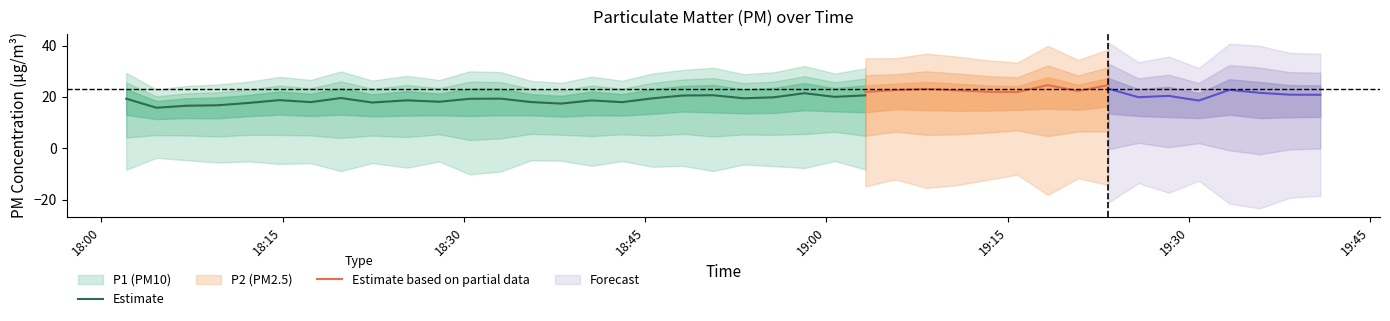

Between 2023-04-16T19:20:49 and 2023-04-16T19:18:19, which is larger?

2023-04-16T19:18:19